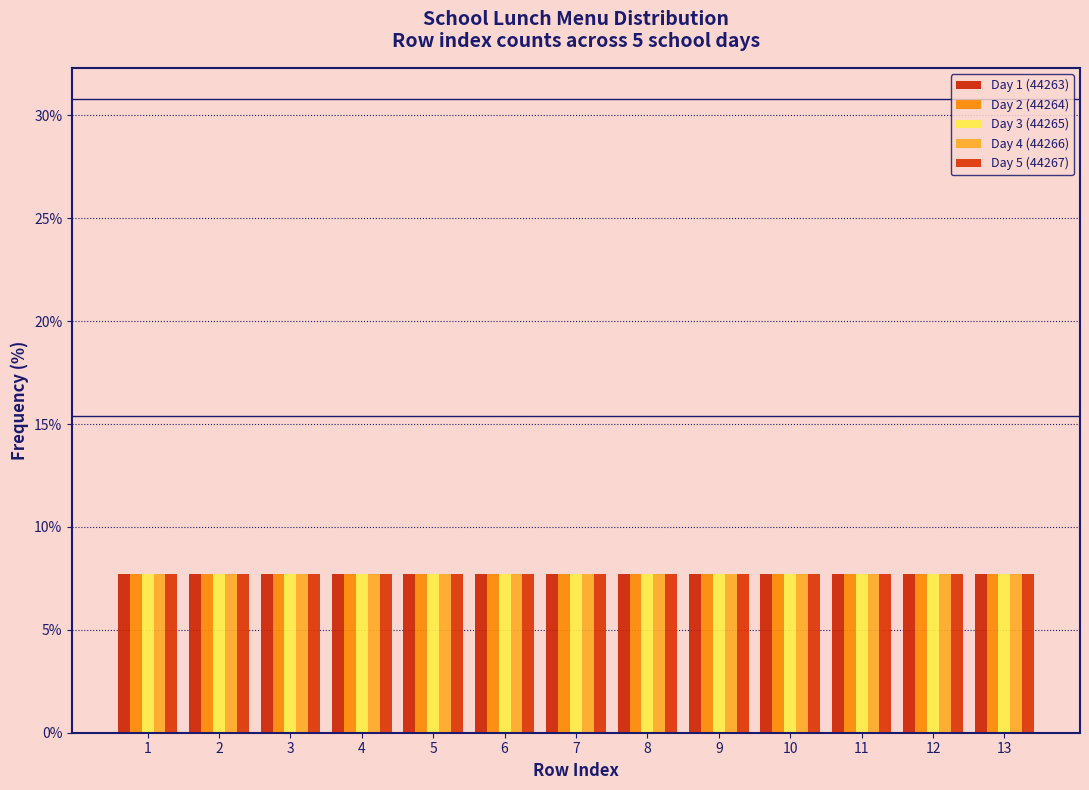

Reading left to right, list every range on the x-axis with the height of the bar of each series over it. The values are not printed on the chart, so give them approximately, as read against the axis.

0.5 to 1.5: Day 1 (44263)=7.5	Day 2 (44264)=7.5	Day 3 (44265)=7.5	Day 4 (44266)=7.5	Day 5 (44267)=7.5
1.5 to 2.5: Day 1 (44263)=7.5	Day 2 (44264)=7.5	Day 3 (44265)=7.5	Day 4 (44266)=7.5	Day 5 (44267)=7.5
2.5 to 3.5: Day 1 (44263)=7.5	Day 2 (44264)=7.5	Day 3 (44265)=7.5	Day 4 (44266)=7.5	Day 5 (44267)=7.5
3.5 to 4.5: Day 1 (44263)=7.5	Day 2 (44264)=7.5	Day 3 (44265)=7.5	Day 4 (44266)=7.5	Day 5 (44267)=7.5
4.5 to 5.5: Day 1 (44263)=7.5	Day 2 (44264)=7.5	Day 3 (44265)=7.5	Day 4 (44266)=7.5	Day 5 (44267)=7.5
5.5 to 6.5: Day 1 (44263)=7.5	Day 2 (44264)=7.5	Day 3 (44265)=7.5	Day 4 (44266)=7.5	Day 5 (44267)=7.5
6.5 to 7.5: Day 1 (44263)=7.5	Day 2 (44264)=7.5	Day 3 (44265)=7.5	Day 4 (44266)=7.5	Day 5 (44267)=7.5
7.5 to 8.5: Day 1 (44263)=7.5	Day 2 (44264)=7.5	Day 3 (44265)=7.5	Day 4 (44266)=7.5	Day 5 (44267)=7.5
8.5 to 9.5: Day 1 (44263)=7.5	Day 2 (44264)=7.5	Day 3 (44265)=7.5	Day 4 (44266)=7.5	Day 5 (44267)=7.5
9.5 to 10.5: Day 1 (44263)=7.5	Day 2 (44264)=7.5	Day 3 (44265)=7.5	Day 4 (44266)=7.5	Day 5 (44267)=7.5
10.5 to 11.5: Day 1 (44263)=7.5	Day 2 (44264)=7.5	Day 3 (44265)=7.5	Day 4 (44266)=7.5	Day 5 (44267)=7.5
11.5 to 12.5: Day 1 (44263)=7.5	Day 2 (44264)=7.5	Day 3 (44265)=7.5	Day 4 (44266)=7.5	Day 5 (44267)=7.5
12.5 to 13.5: Day 1 (44263)=7.5	Day 2 (44264)=7.5	Day 3 (44265)=7.5	Day 4 (44266)=7.5	Day 5 (44267)=7.5